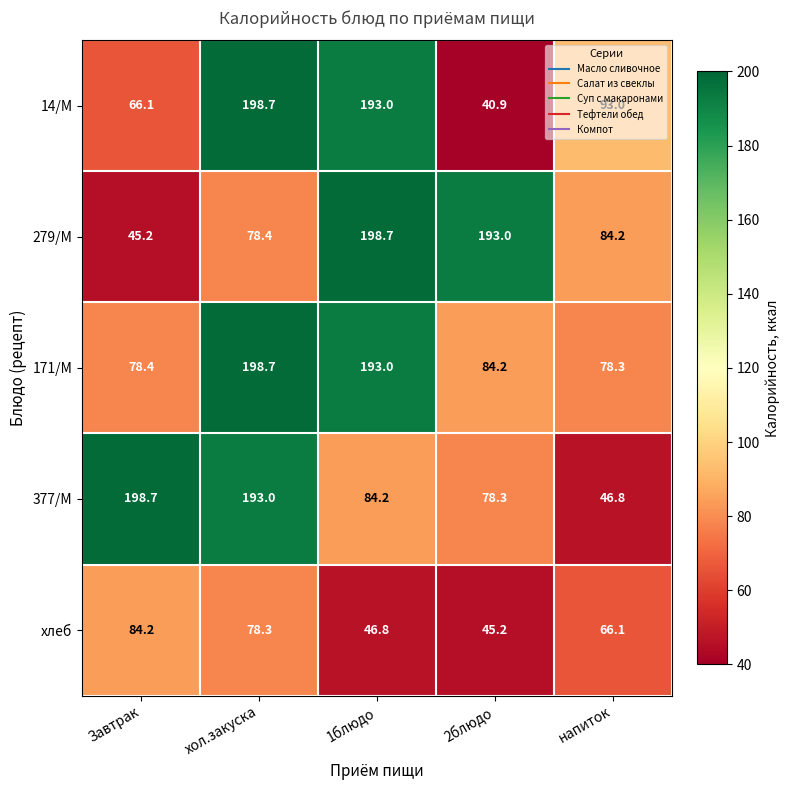

What is the total value across all series at Завтрак?

472.6